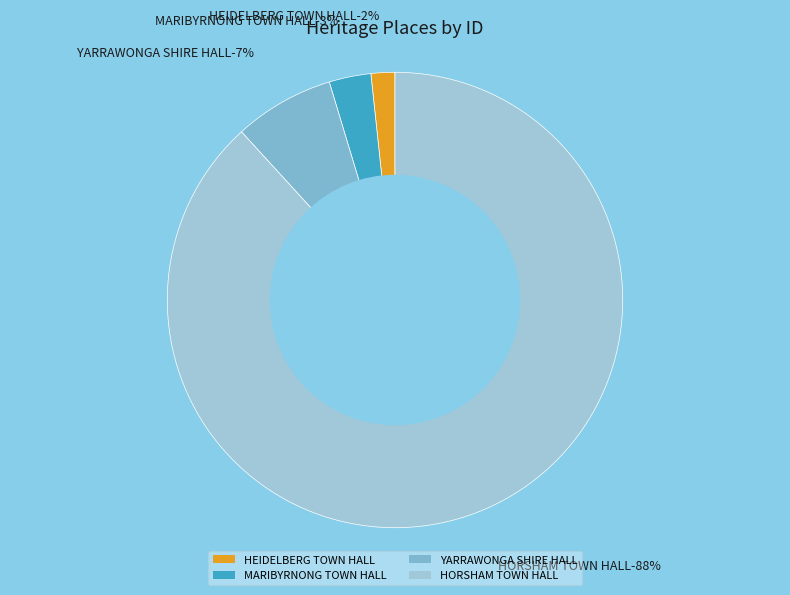

Between HEIDELBERG TOWN HALL and MARIBYRNONG TOWN HALL, which is larger?

MARIBYRNONG TOWN HALL